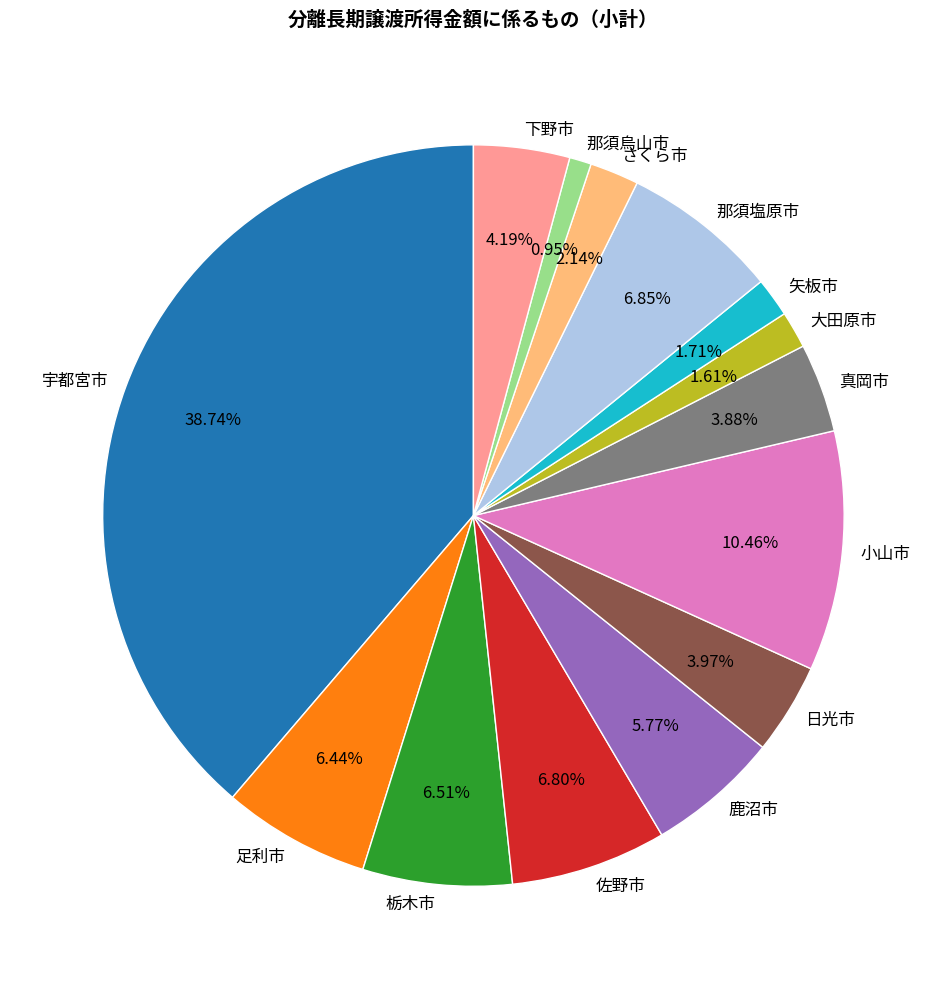

To the nearest percent, what percentage of the pie is 真岡市?

4%